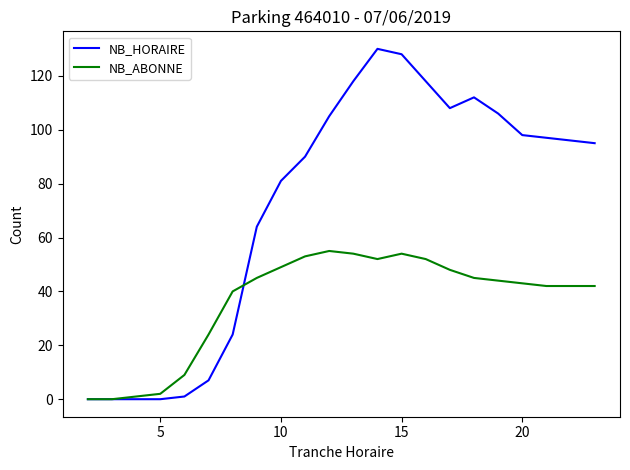

Which series has the largest total across all categories?

NB_HORAIRE